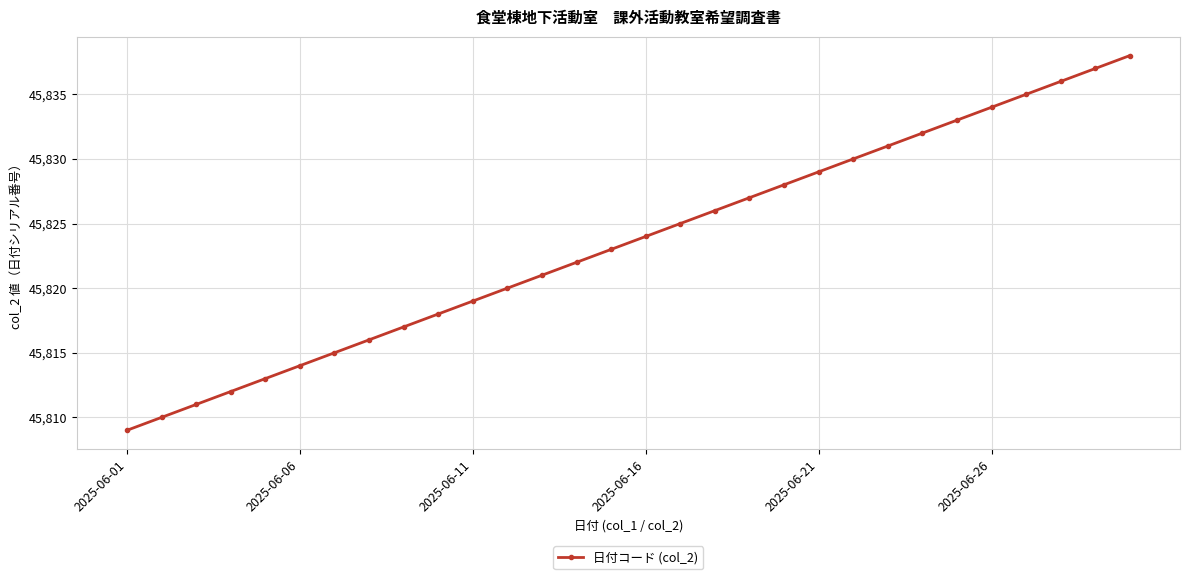

What is the smallest value displayed?

45809